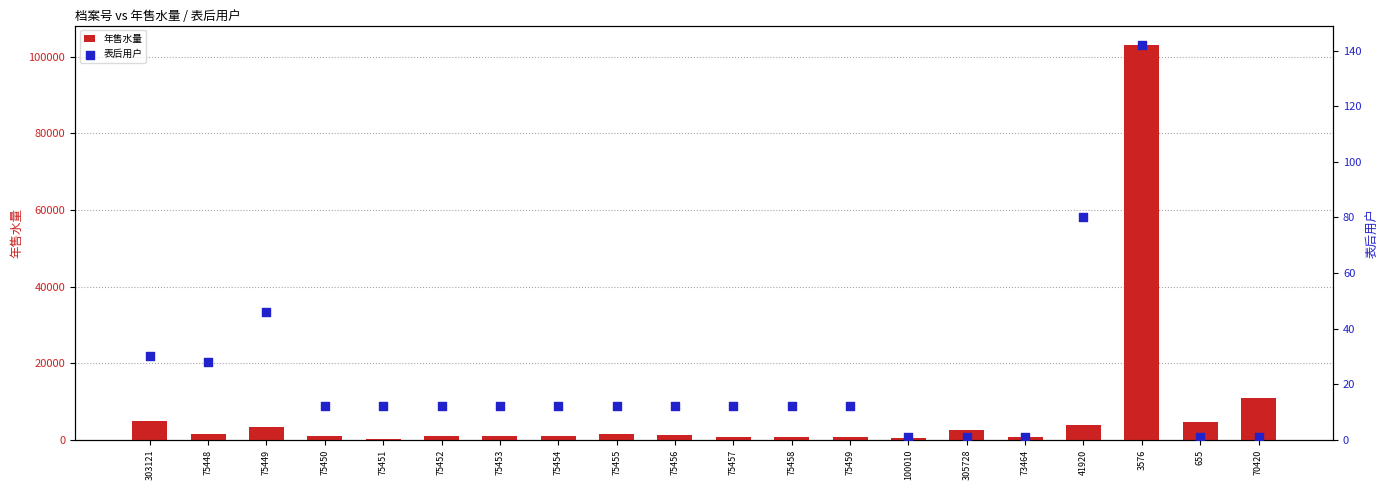

Which series has the widest spread of Y values?

年售水量